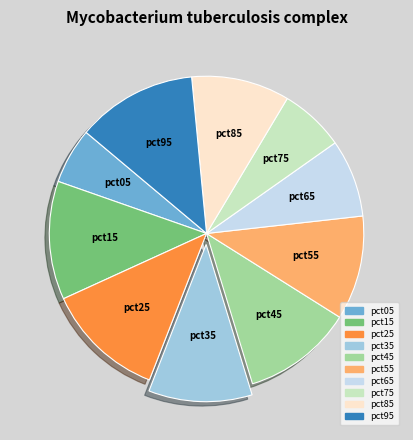

Do pct95 and pct45 together represent more than half of the pie?

No